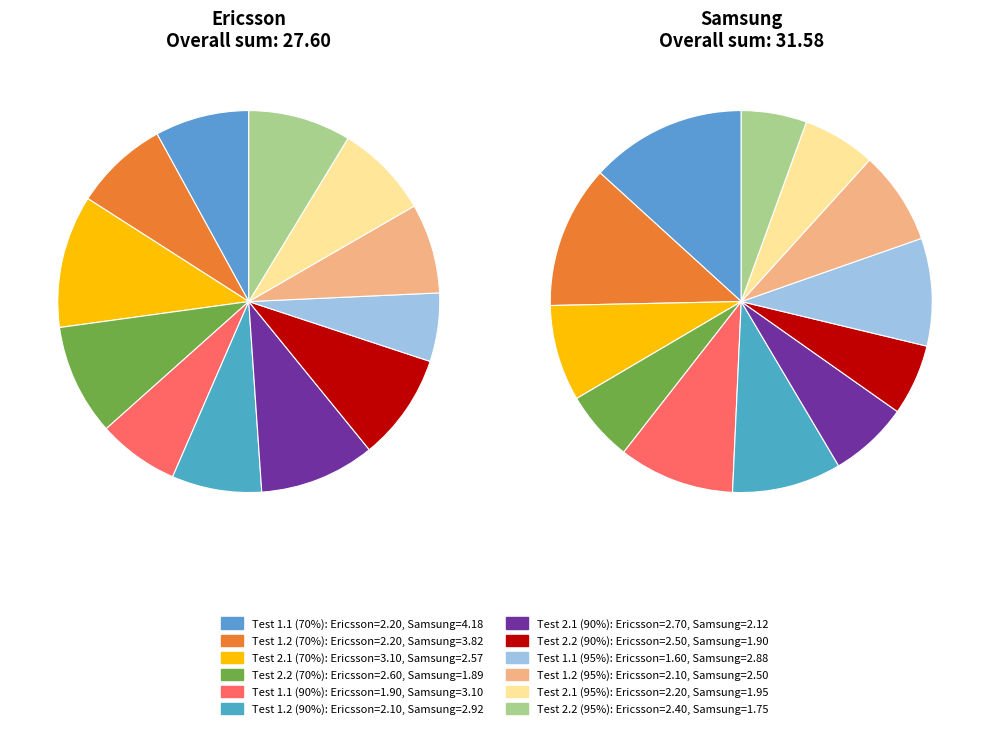

To the nearest percent, what is the difference between the Test 1.2 (95%) and Test 2.2 (90%) slice percentages?

1%